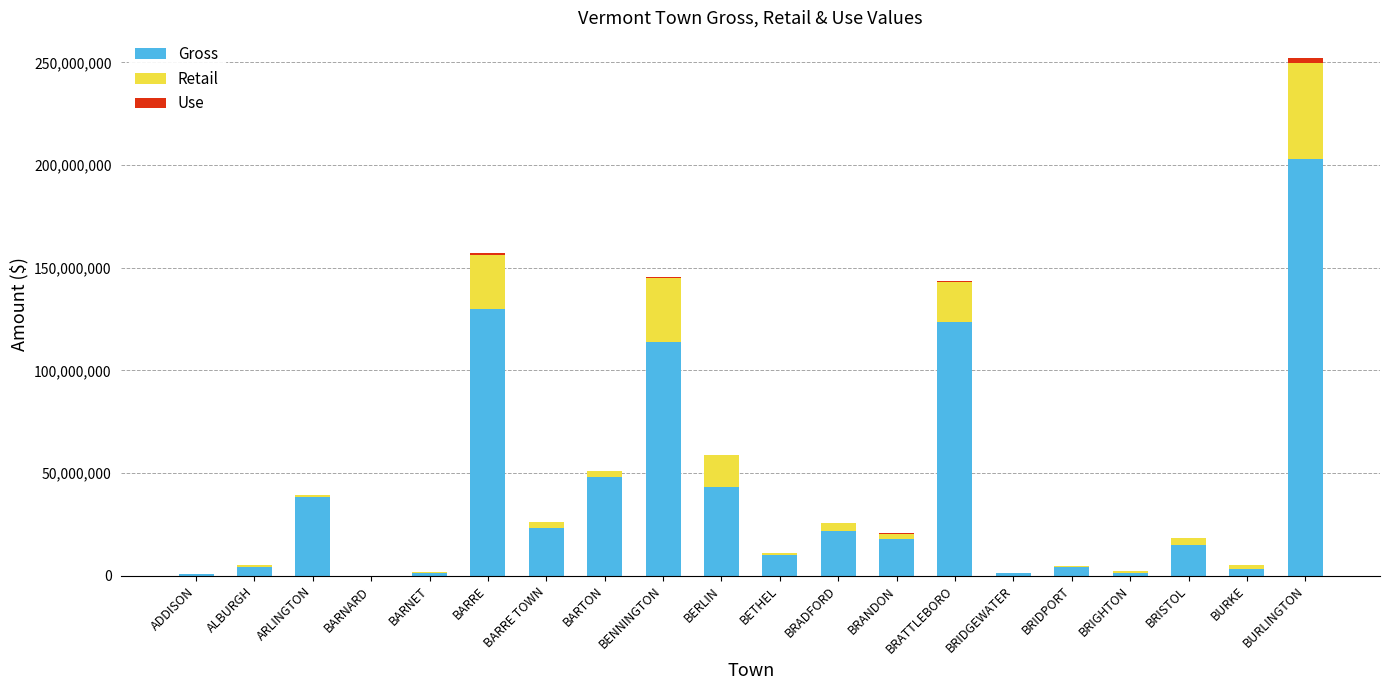

Is it true that Gross equals 17761368.9 at BRANDON?

True